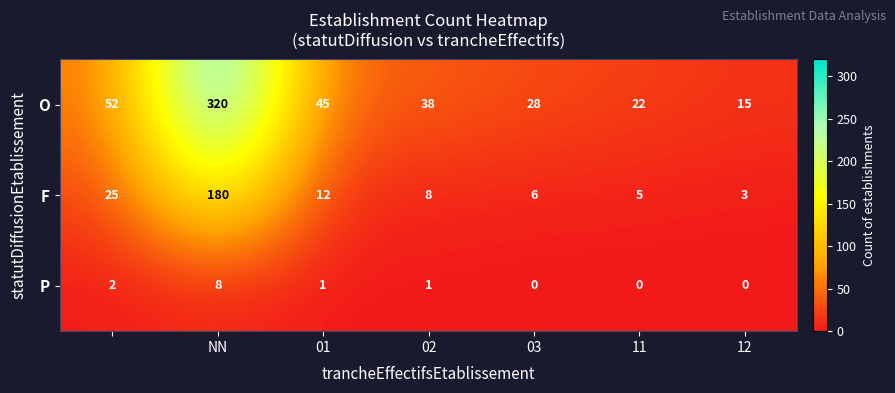

What is the sum of all P values?

12